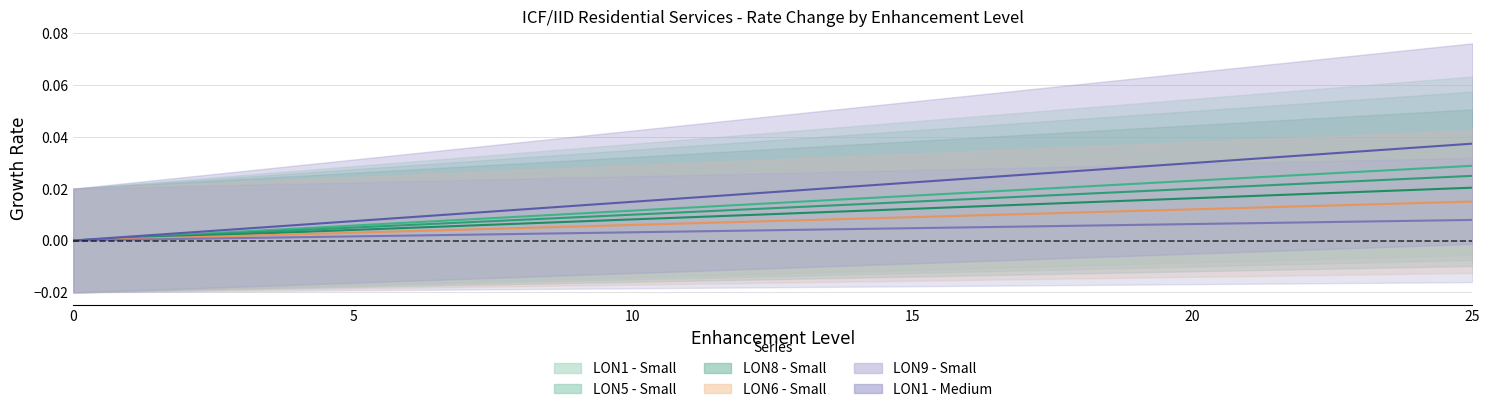

True or false: LON9 - Small and LON6 - Small cross at least once.

False